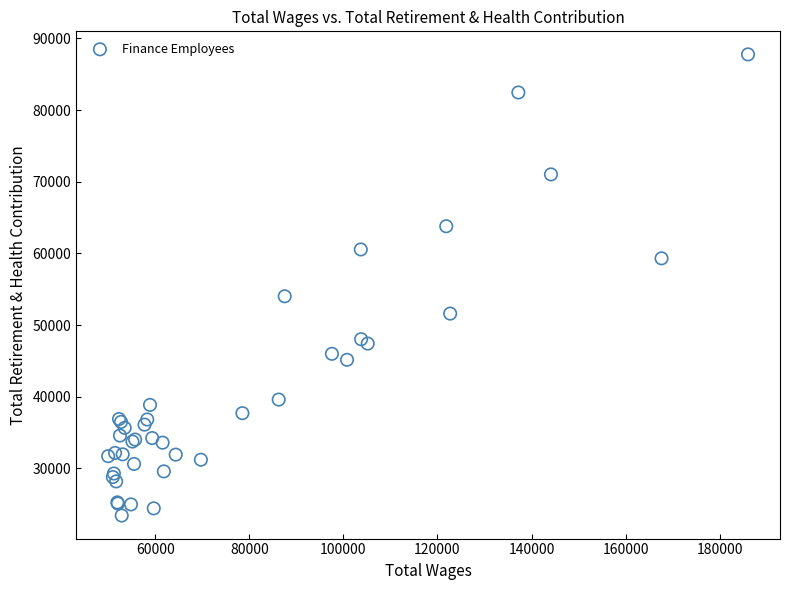

What Y value in the scatter plot is closest to 55592?

54013